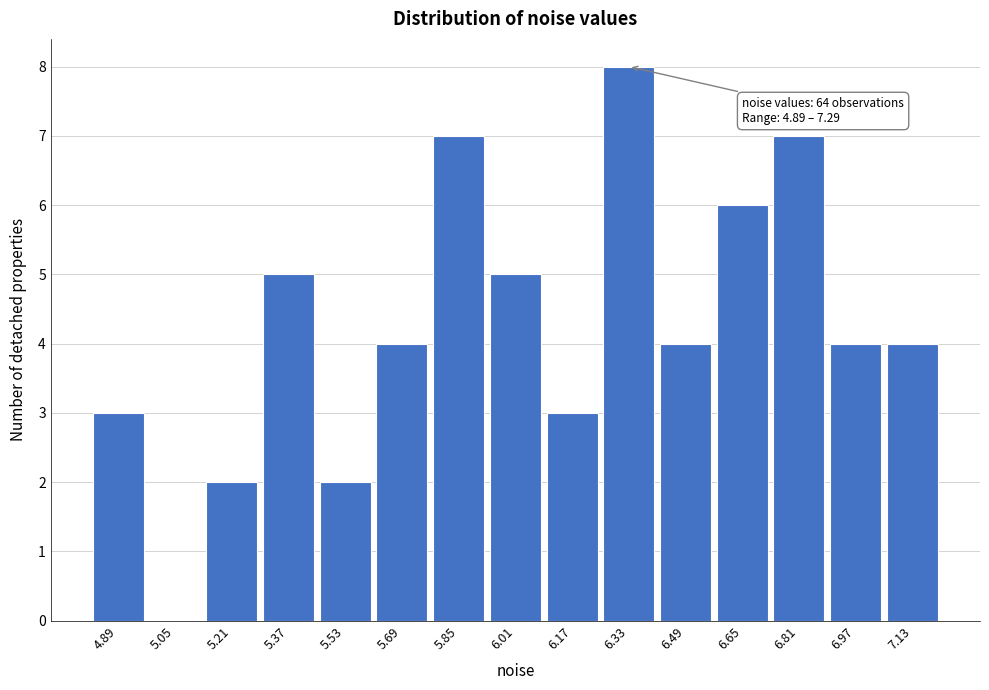

Reading right to left, extract all data points from this chart.

7.13=4	6.97=4	6.81=7	6.65=6	6.49=4	6.33=8	6.17=3	6.01=5	5.85=7	5.69=4	5.53=2	5.37=5	5.21=2	5.05=0	4.89=3